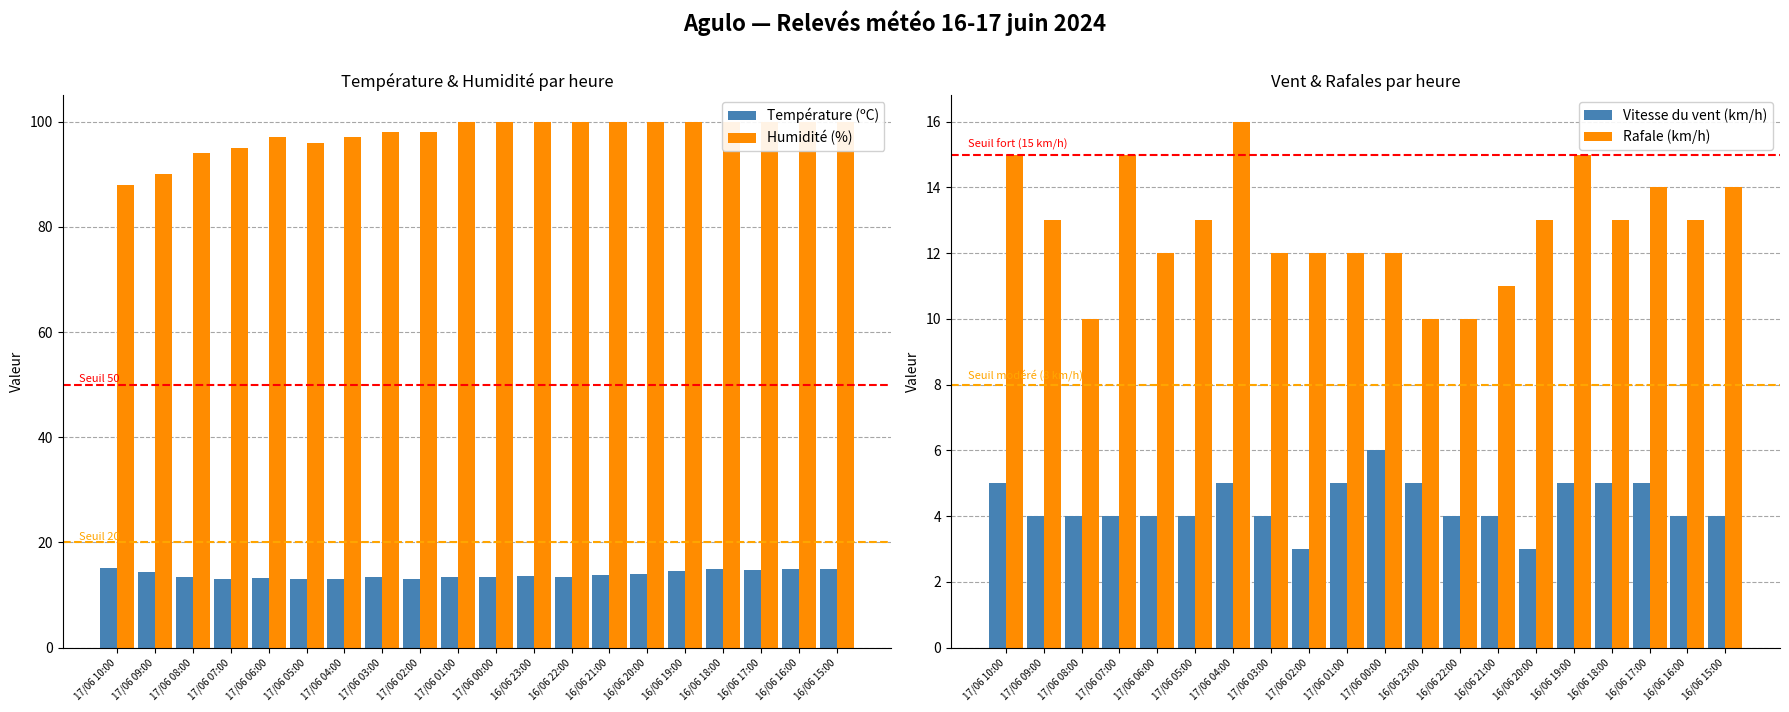

At 16/06 22:00, list the series in order from smallest to largest.

Vitesse du vent (km/h), Rafale (km/h), Température (ºC), Humidité (%)